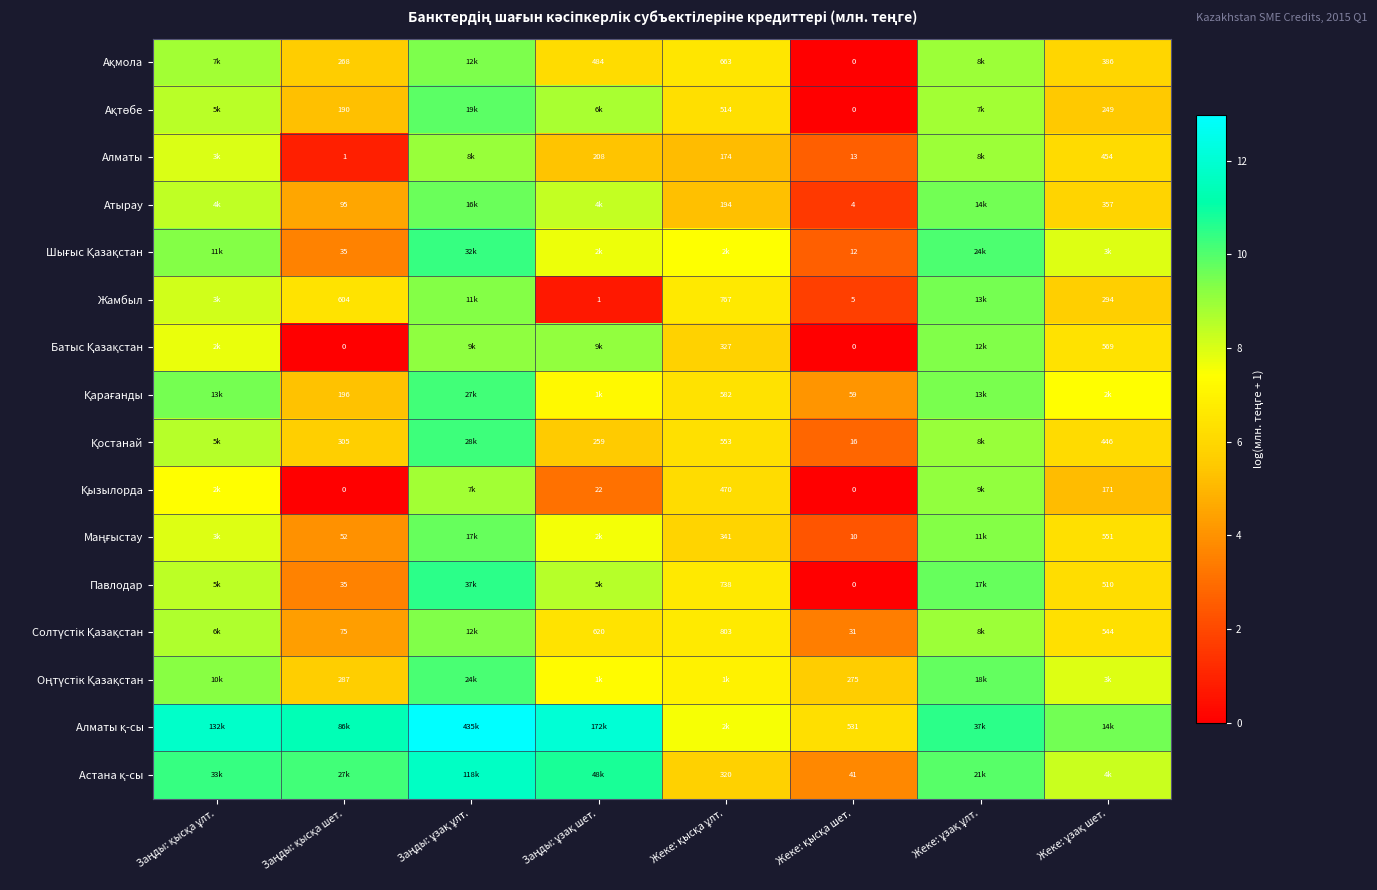

Which series has the largest total across all categories?

Алматы қ-сы